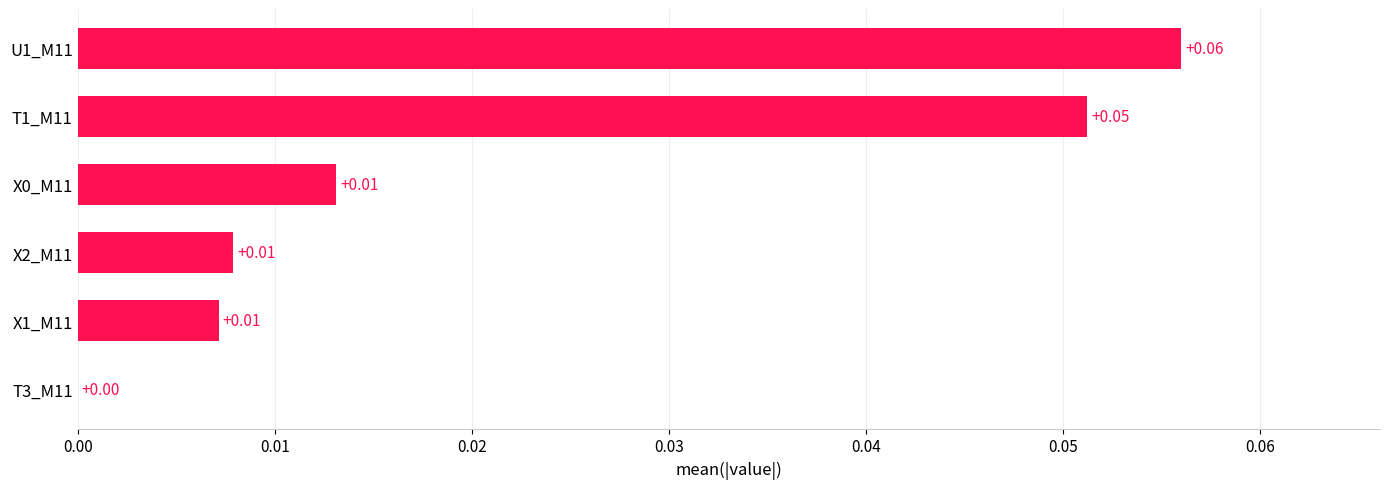

Between T1_M11 and X0_M11, which is larger?

T1_M11